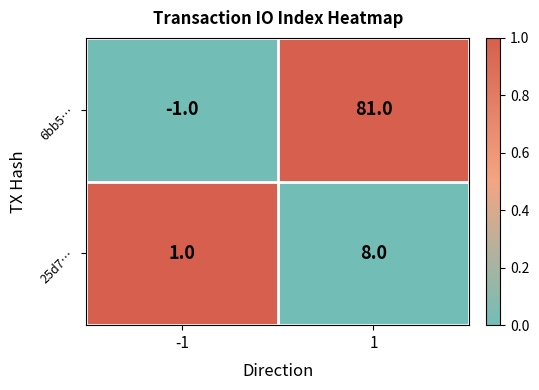

Which series has the largest total across all categories?

6bb5…